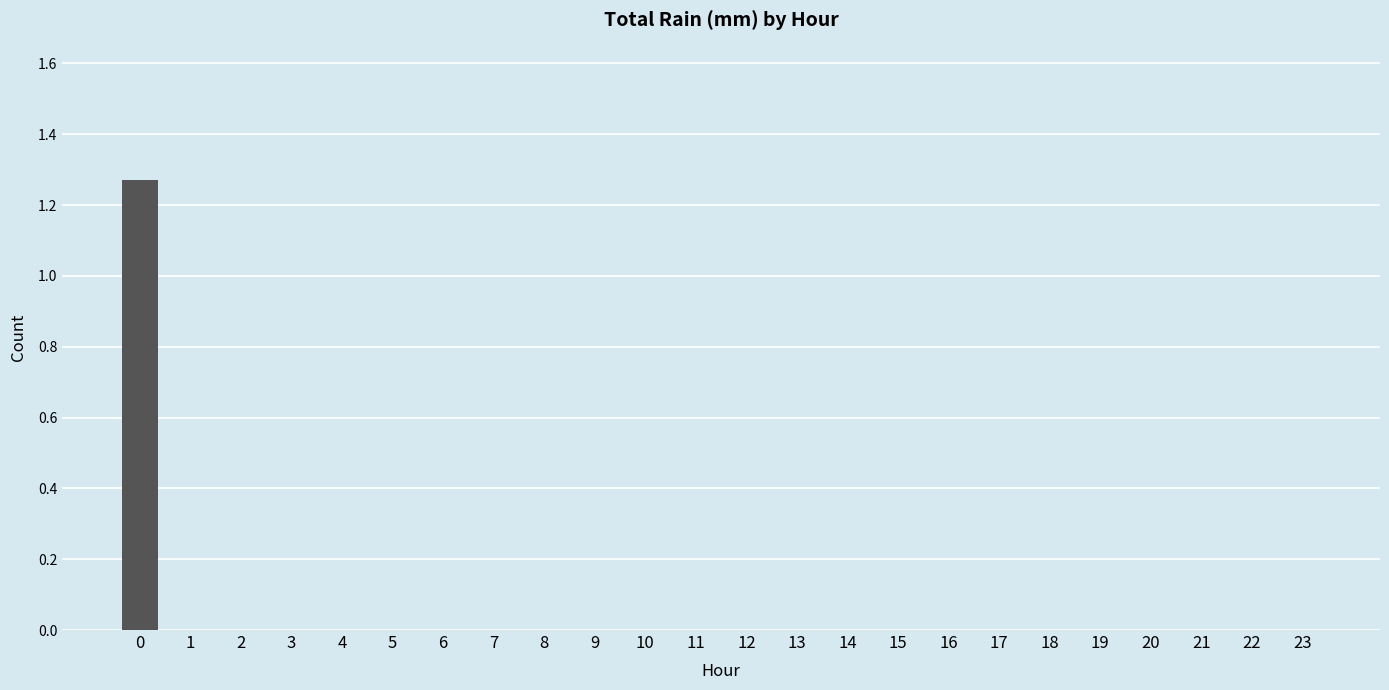

True or false: the data shows 0.0 at 9.

True